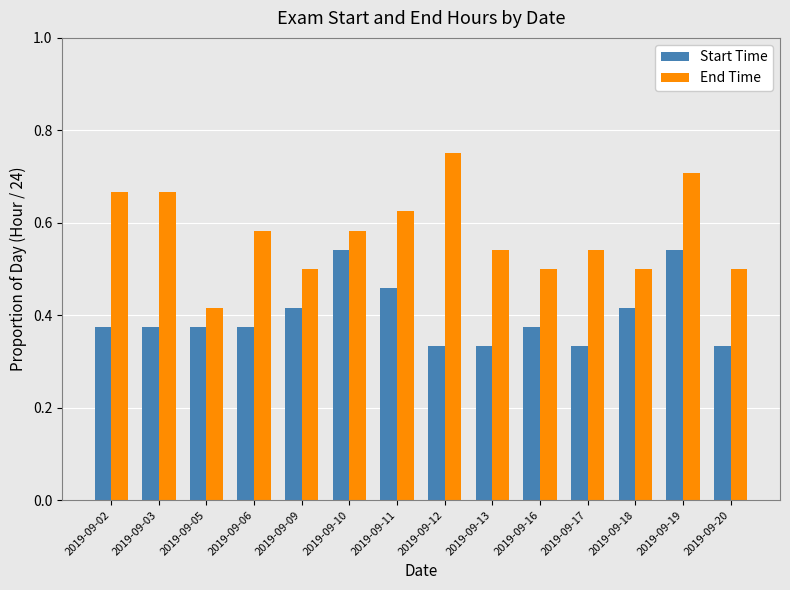

How many bars are there in each group?

2